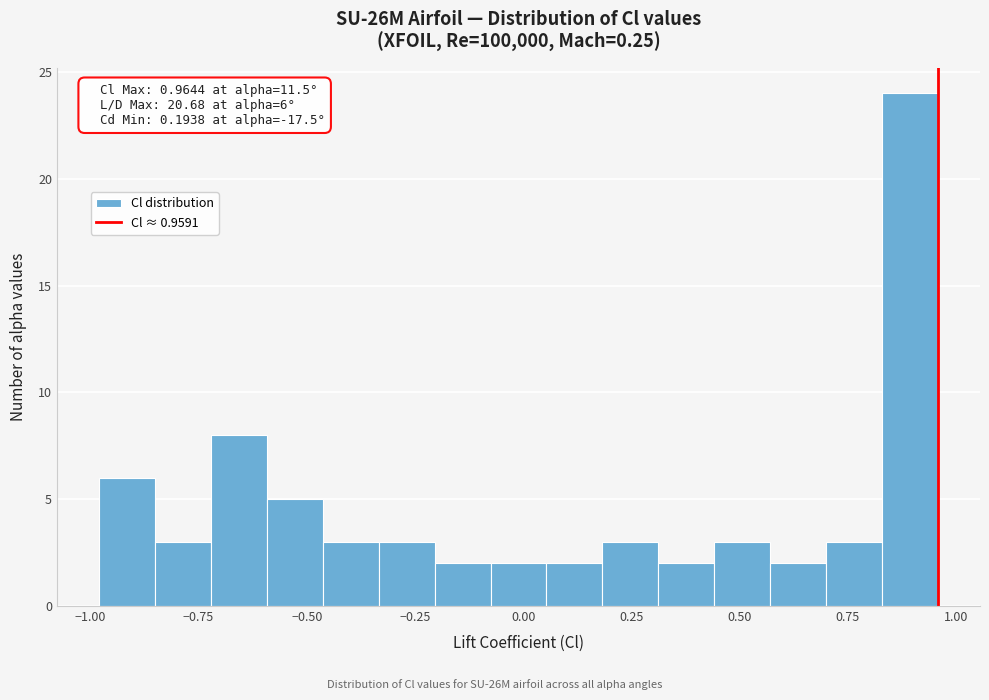

Read against the x-axis, roughly where is the centre of the tallest bar?

0.90